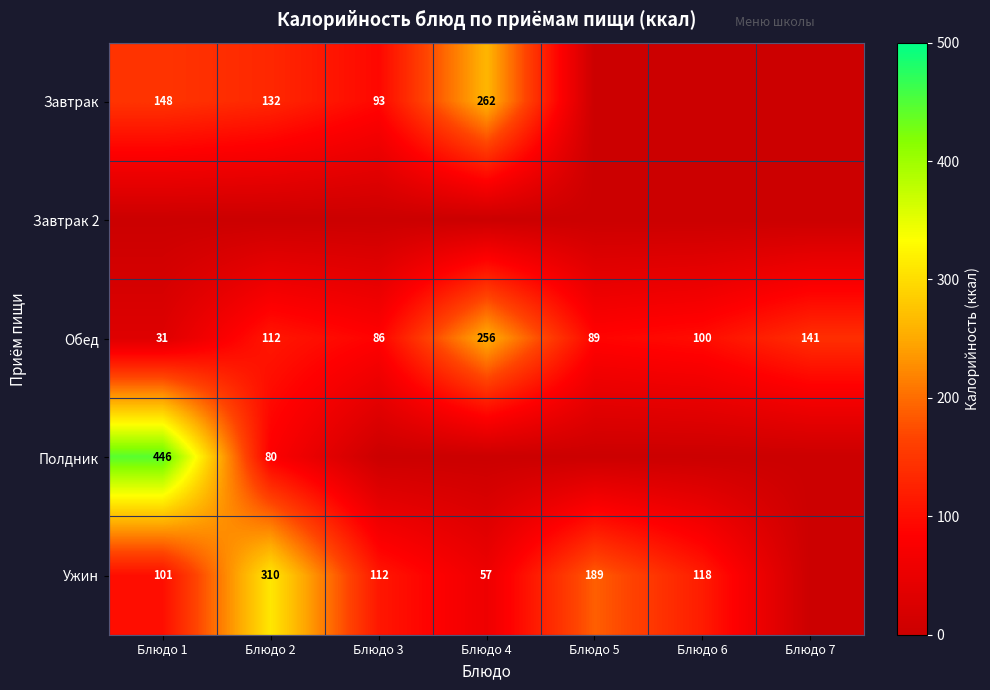

The value of Обед at Блюдо 5 is 47. True or false?

False